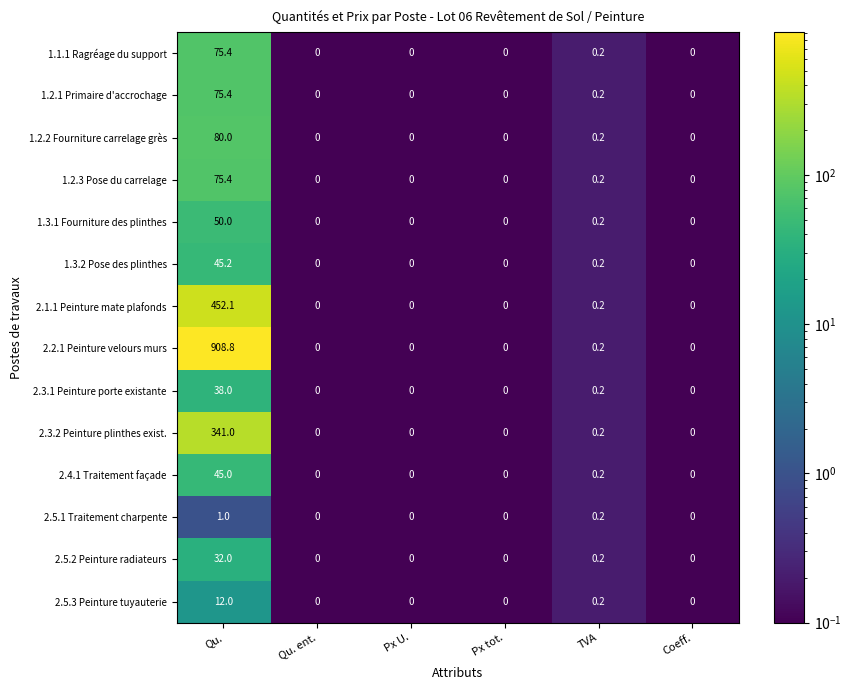

What is the difference between the maximum and minimum values in the 1.1.1 Ragréage du support series?

75.4